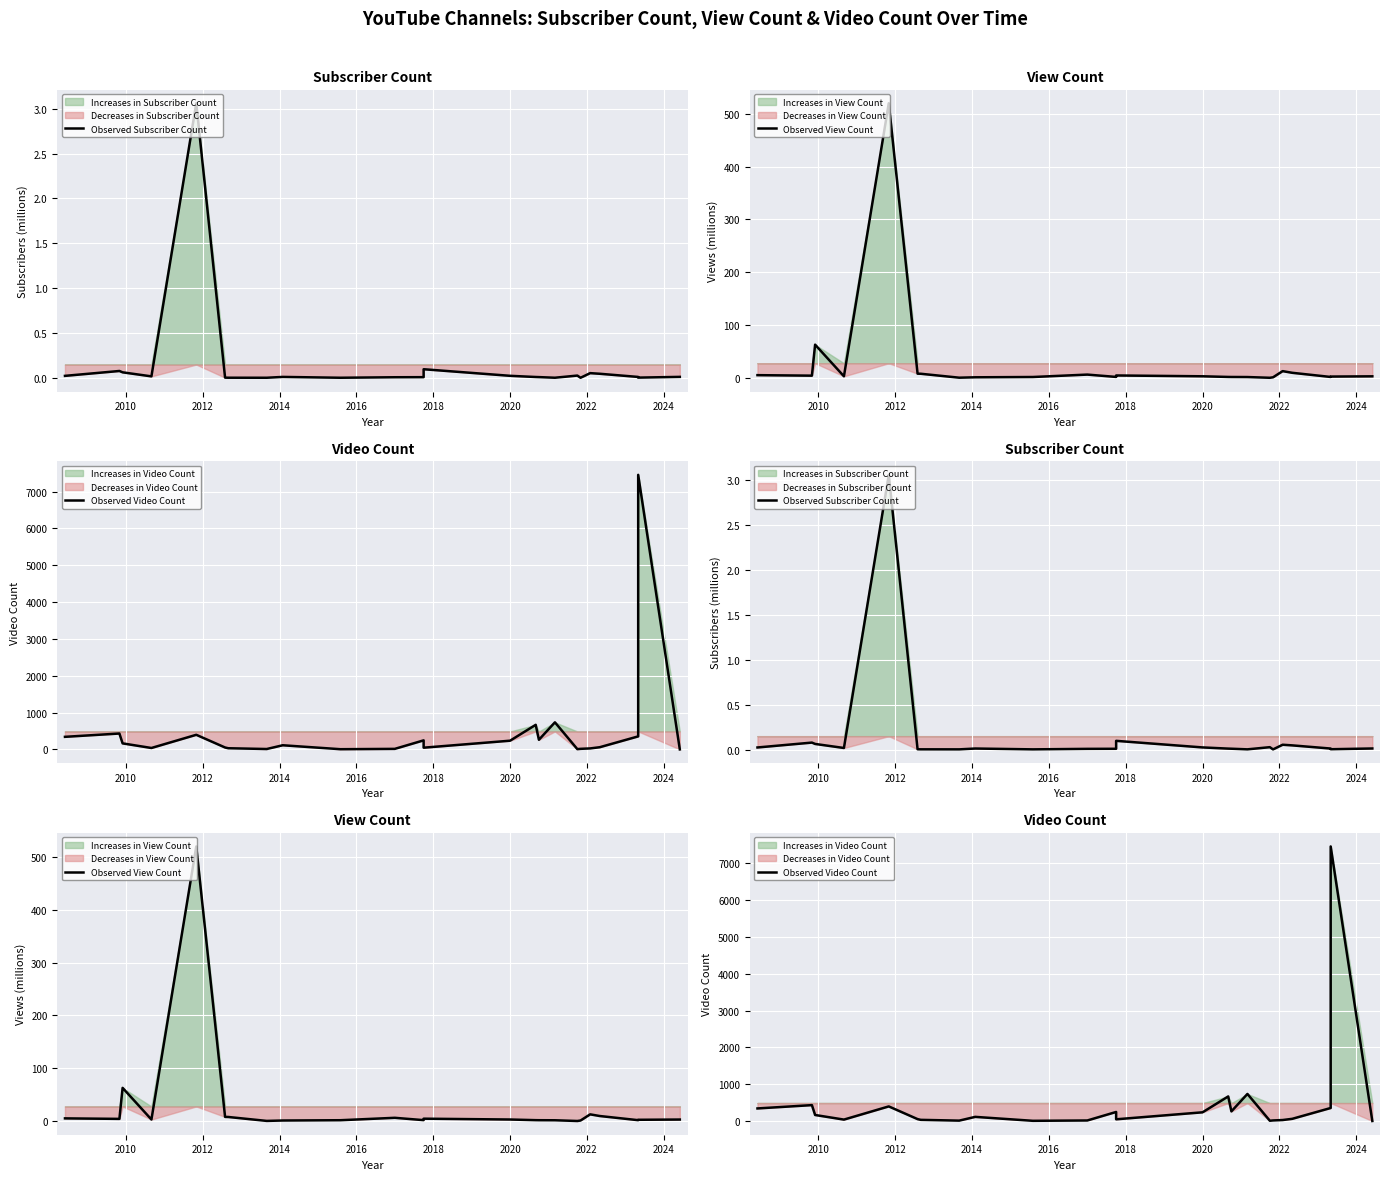

What is the label of the 7th point from the left?

2020